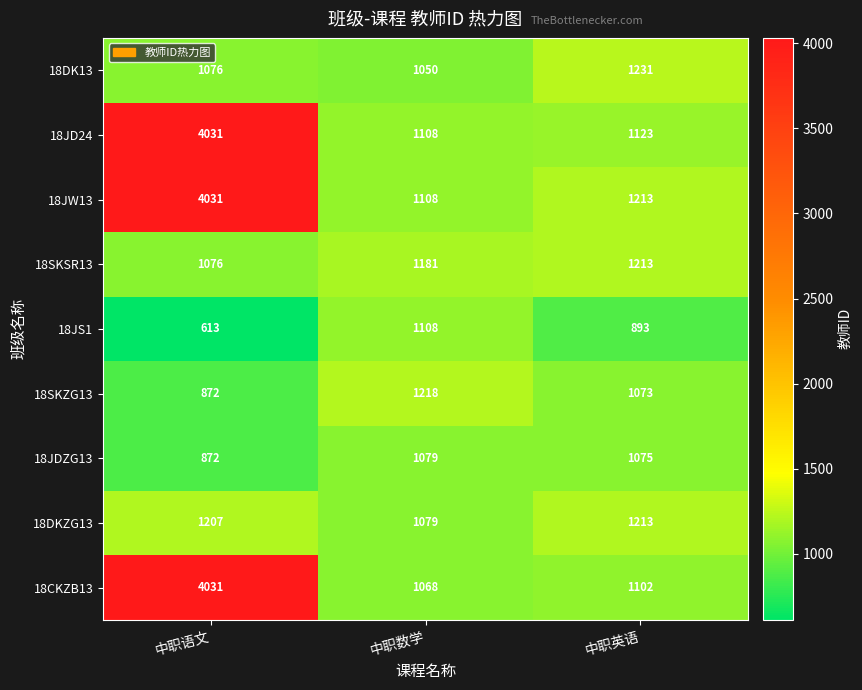

Reading right to left, extract all data points from this chart.

18DK13: 中职英语=1231	中职数学=1050	中职语文=1076
18JD24: 中职英语=1123	中职数学=1108	中职语文=4031
18JW13: 中职英语=1213	中职数学=1108	中职语文=4031
18SKSR13: 中职英语=1213	中职数学=1181	中职语文=1076
18JS1: 中职英语=893	中职数学=1108	中职语文=613
18SKZG13: 中职英语=1073	中职数学=1218	中职语文=872
18JDZG13: 中职英语=1075	中职数学=1079	中职语文=872
18DKZG13: 中职英语=1213	中职数学=1079	中职语文=1207
18CKZB13: 中职英语=1102	中职数学=1068	中职语文=4031